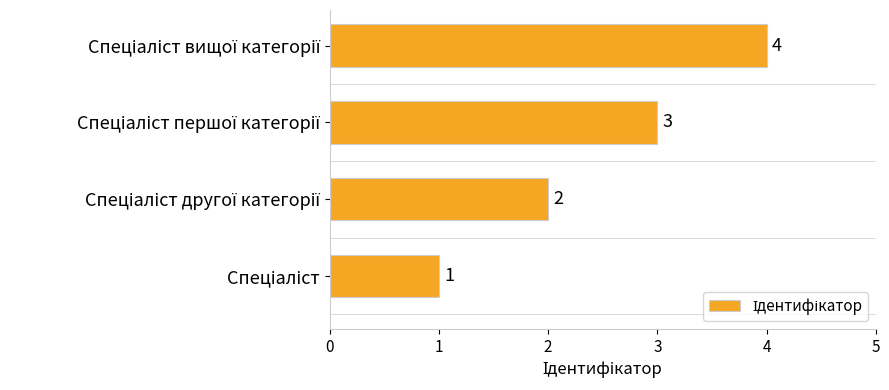

How many values are between 2 and 4?

3